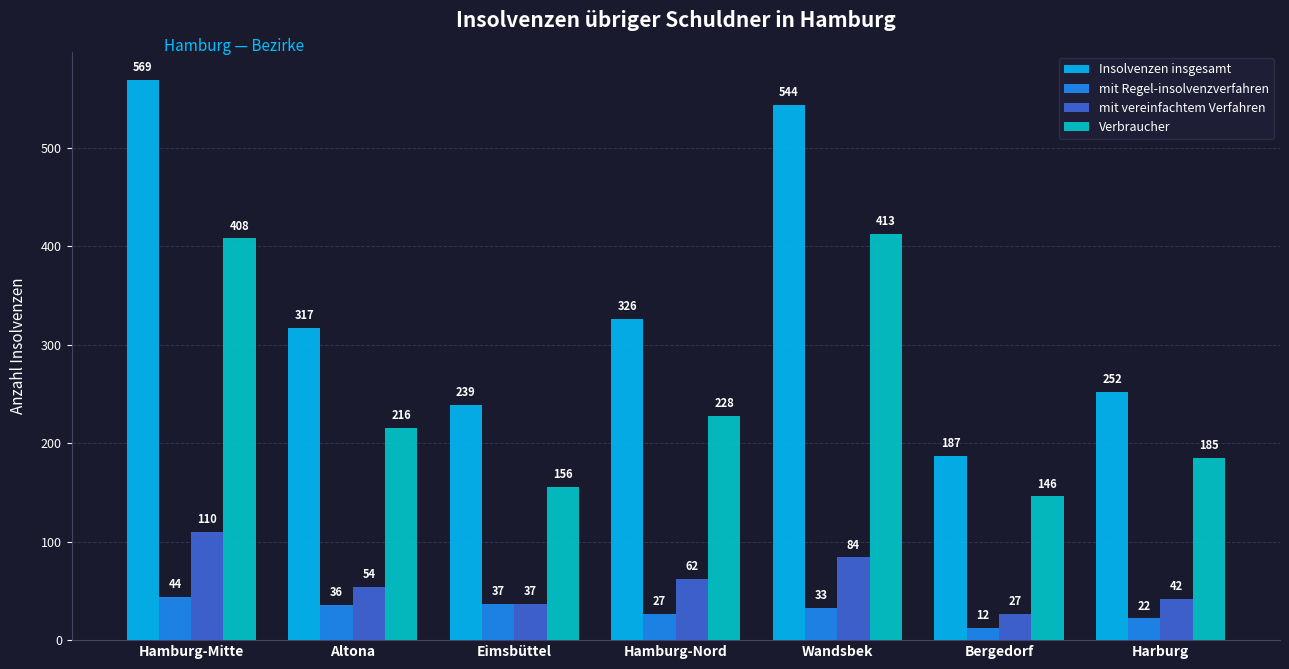

At which category does the chart reach its peak across all series?

Hamburg-Mitte